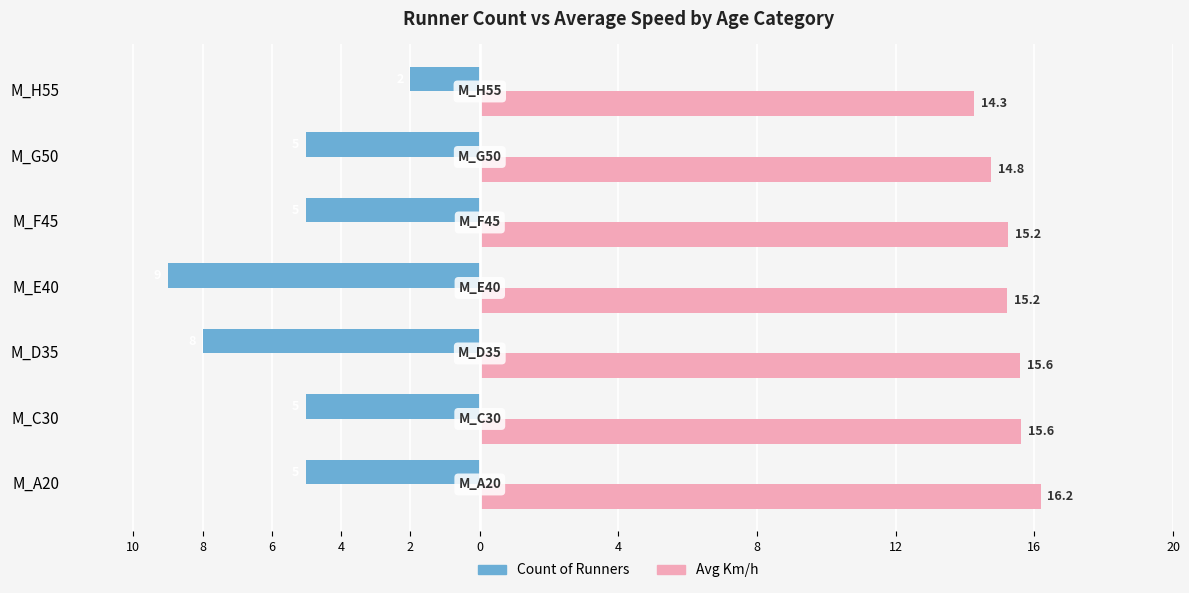

Does the chart contain any negative values?

Yes